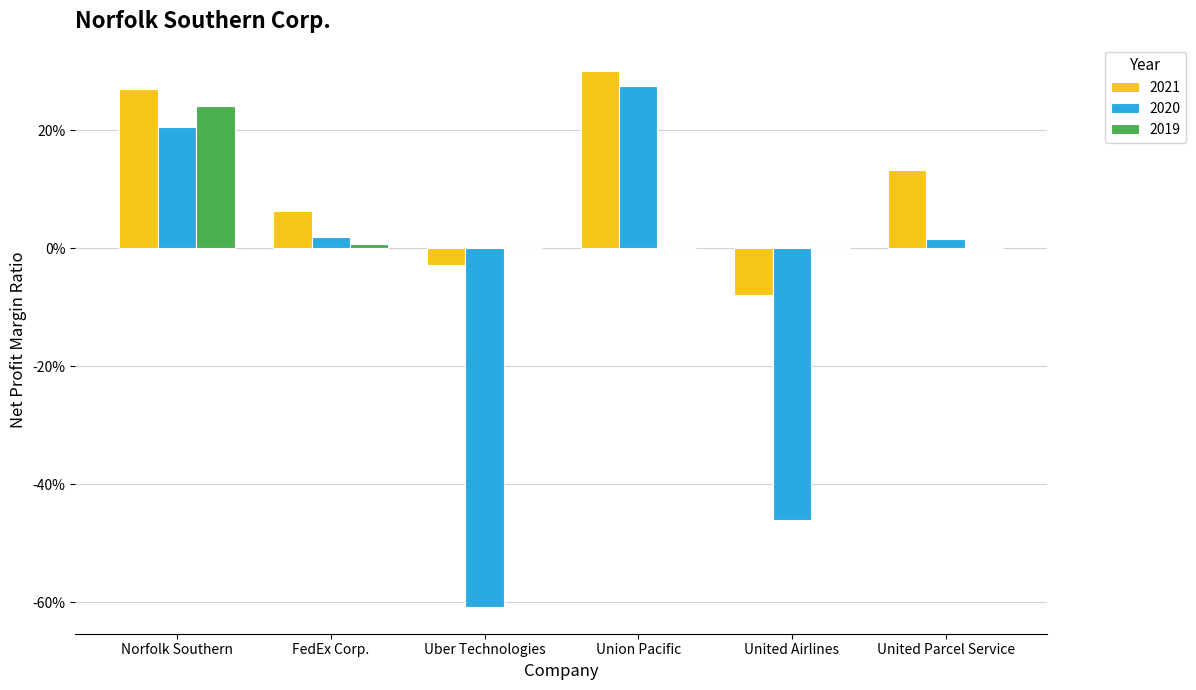

Rank the categories by 2019 value from highest to lowest.

Norfolk Southern, FedEx Corp., Uber Technologies, Union Pacific, United Airlines, United Parcel Service